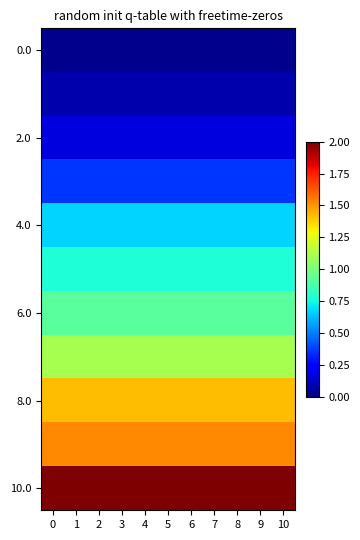

At how many categories does at least one series exceed 0?

11